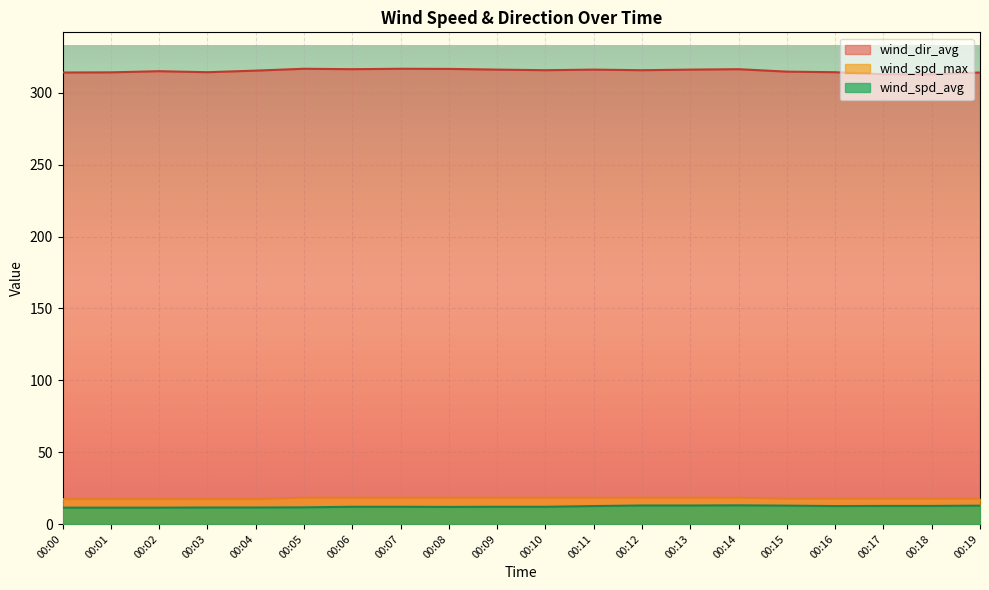

True or false: wind_spd_avg and wind_spd_max cross at least once.

False